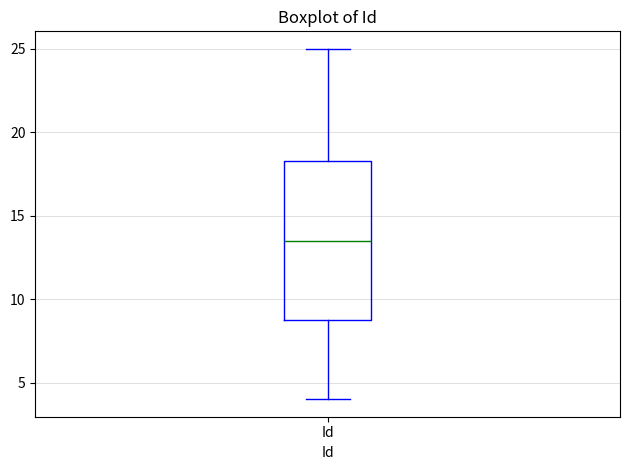

Transcribe this box plot: give where the median line is, the range the box spans, and where the two whiskers end, as read against the y-axis. The values are not printed on the chart, so give them approximately, as read against the axis.

median 13.5, box 9.0 to 18.5, whiskers 4.0 to 25.0